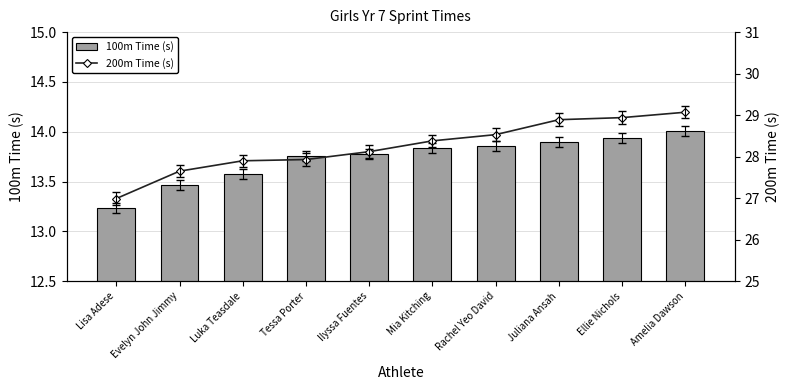

At how many categories does at least one series exceed 19?

10